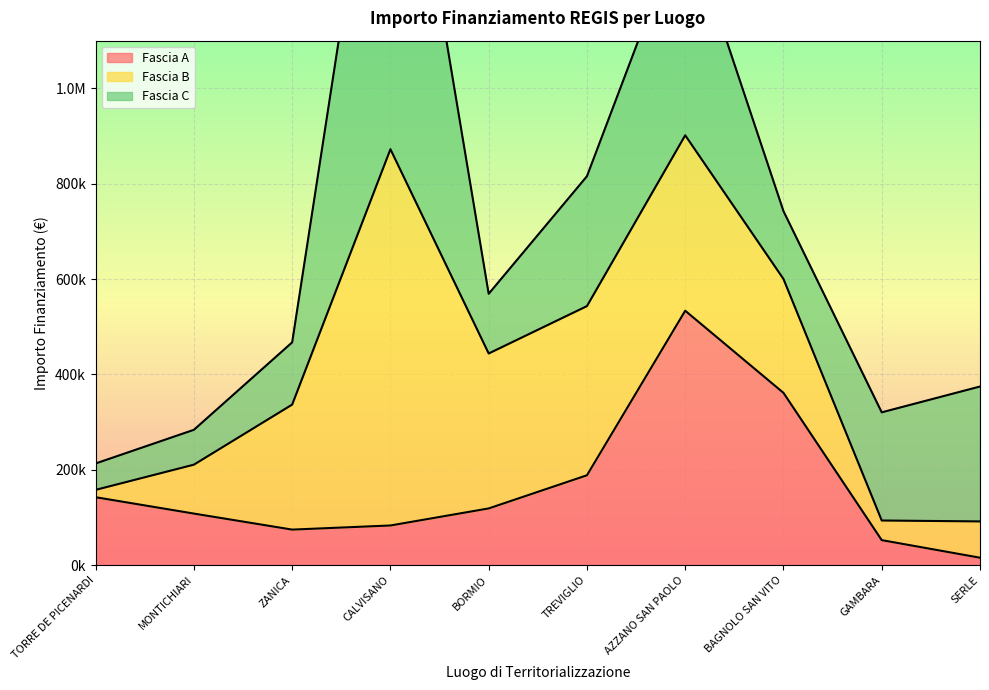

Is it true that Fascia C equals 27510.1 at BORMIO?

False